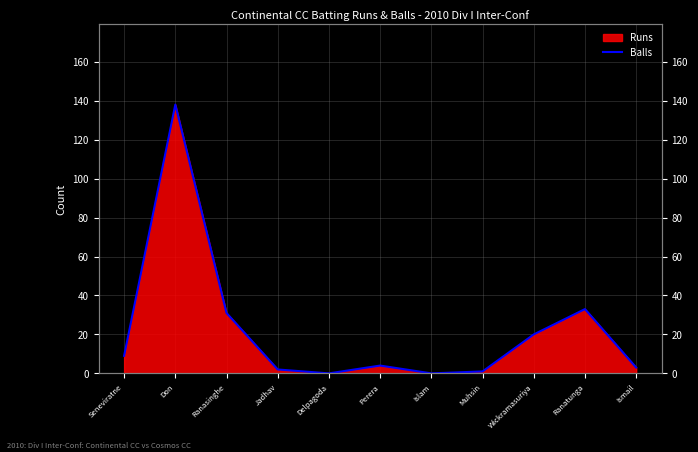

List the labels in order of value, largest first.

Don, Ranatunga, Ranasinghe, Wickramasuriya, Seneviratne, Perera, Ismail, Jadhav, Muhsin, Delpagoda, Islam